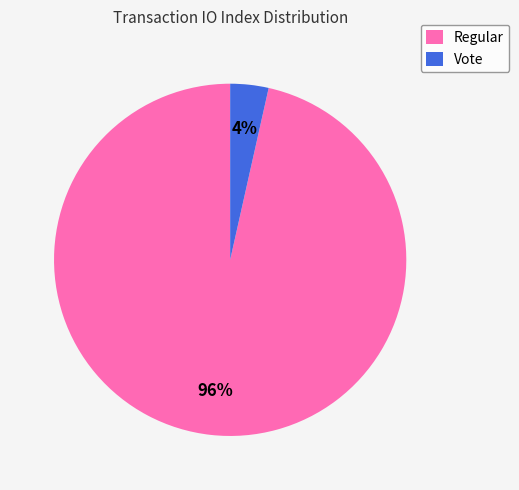

What is the smallest slice in the pie chart?

Vote